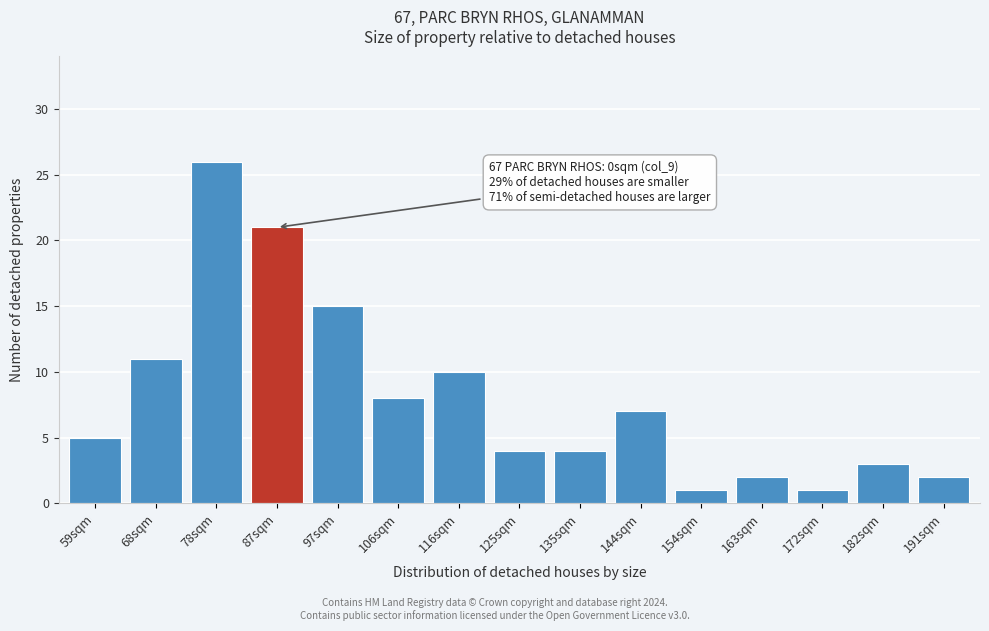

Reading left to right, list all the values displayed in this chart.

59sqm=5	68sqm=11	78sqm=26	87sqm=21	97sqm=15	106sqm=8	116sqm=10	125sqm=4	135sqm=4	144sqm=7	154sqm=1	163sqm=2	172sqm=1	182sqm=3	191sqm=2